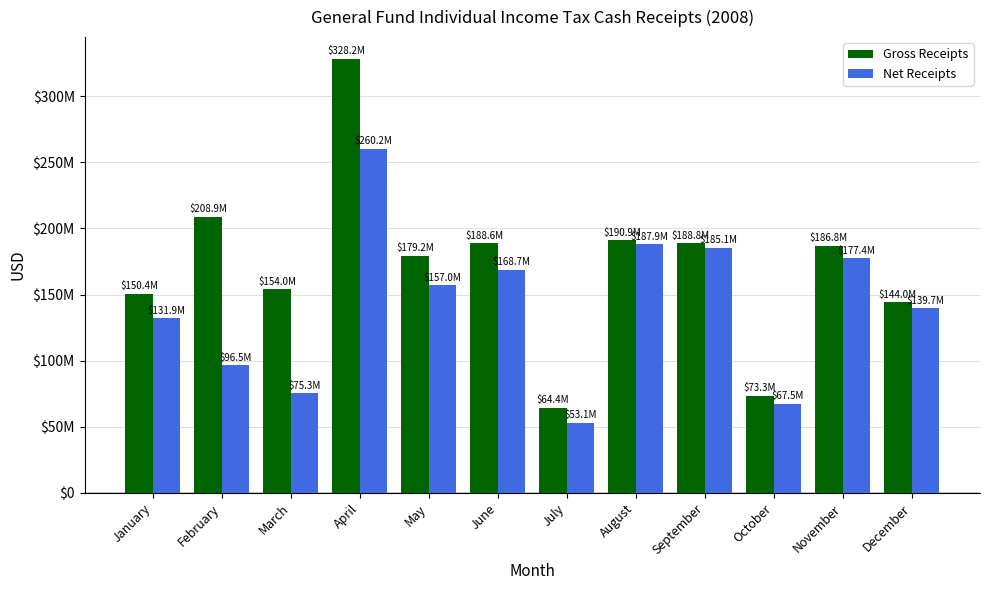

At which label is Gross Receipts closest to 196319105?

August